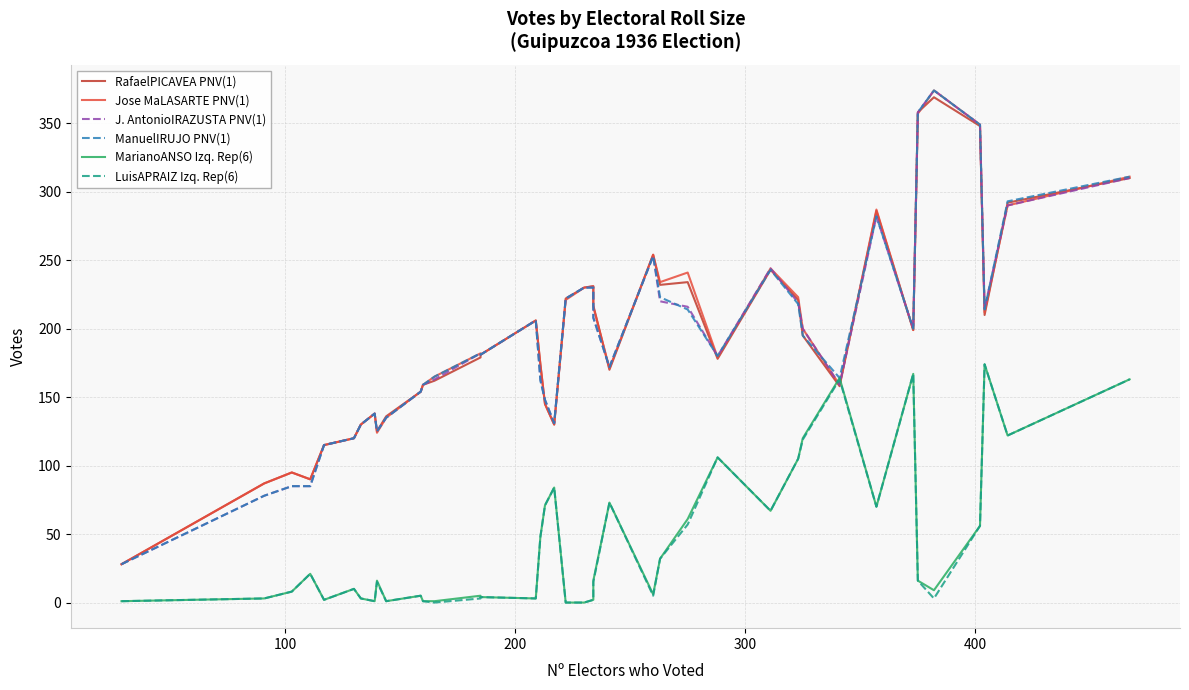

Does the chart display data point markers on the line(s)?

No